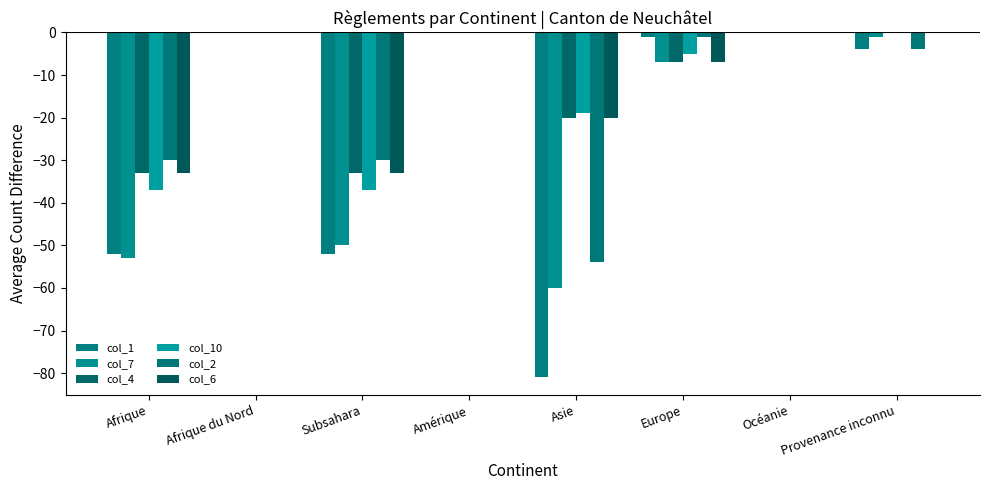

Which has a higher value, Océanie or Afrique?

Océanie